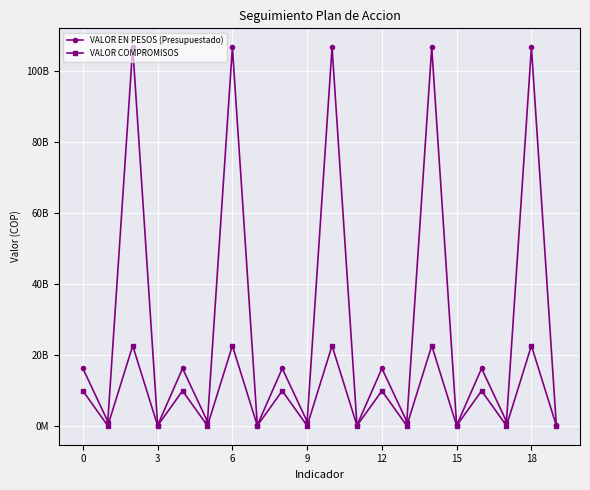

What is the difference between the second highest and second lowest values in the VALOR COMPROMISOS series?

22543579987